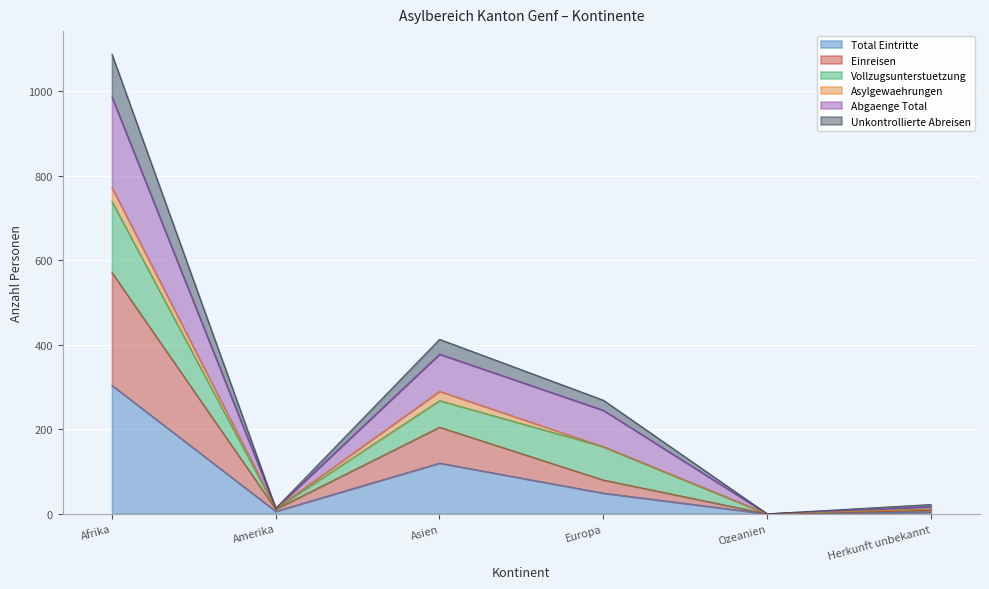

What position from the left is Herkunft unbekannt?

6